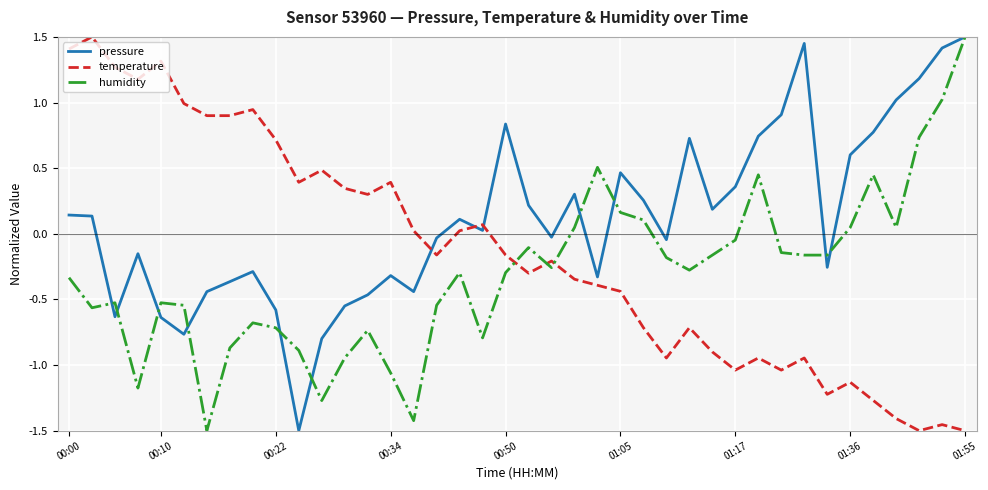

After their last crossing, which series has the higher values: temperature or pressure?

pressure